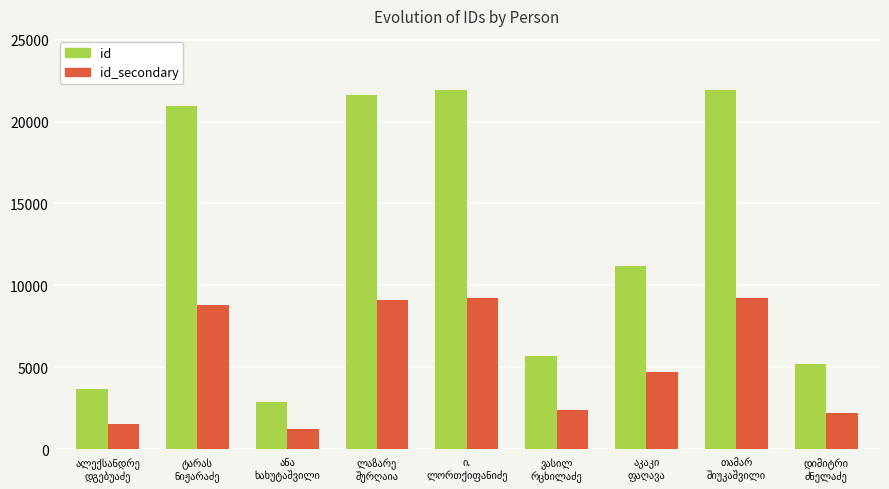

What is the sum of all id values?

115089